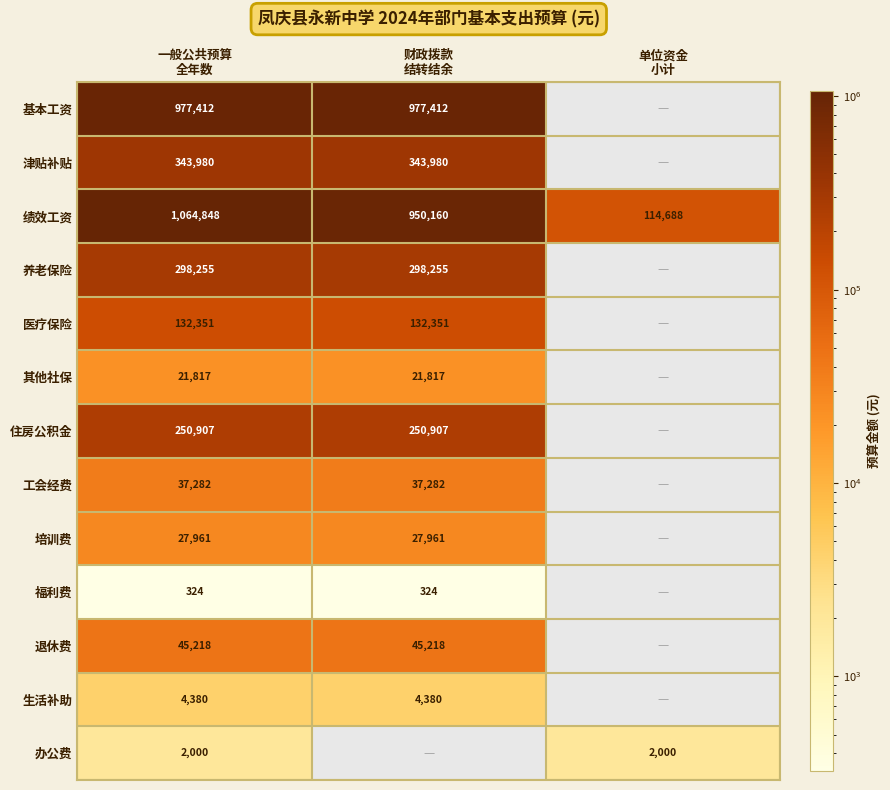

True or false: 培训费 has a value of 27961.0 at 财政拨款 结转结余.

True